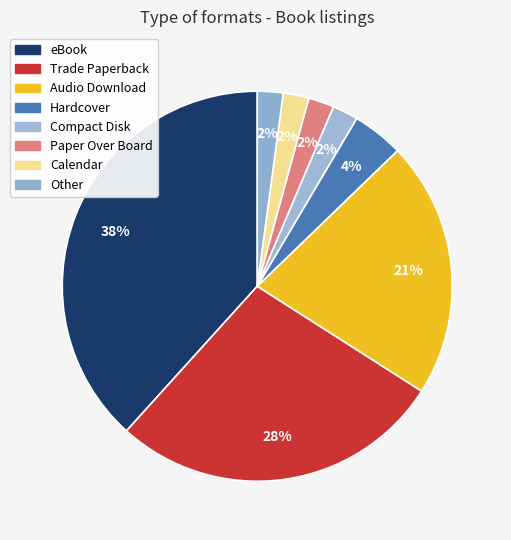

Count the number of slices in the pie.

8